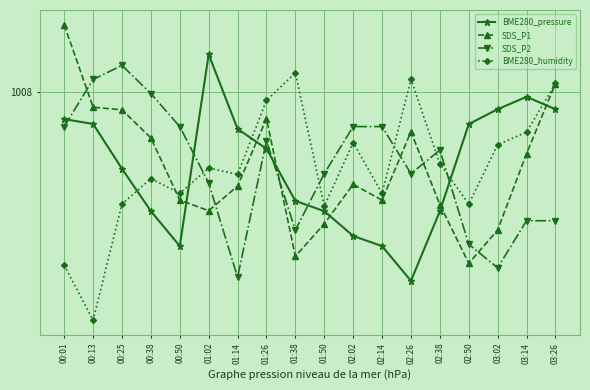

What is the total value across all series at 00:13?

4031.1